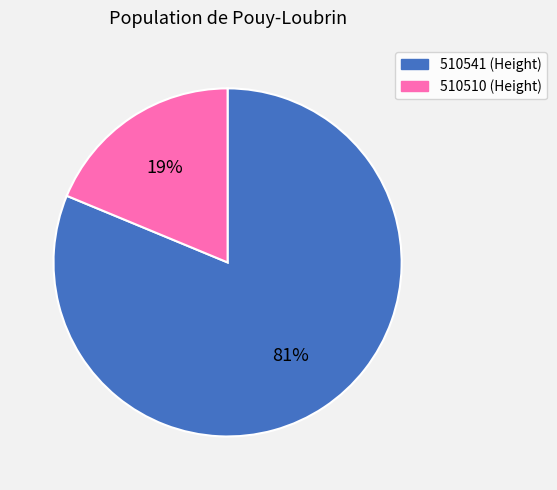

To the nearest percent, what portion does 510510 represent?

19%